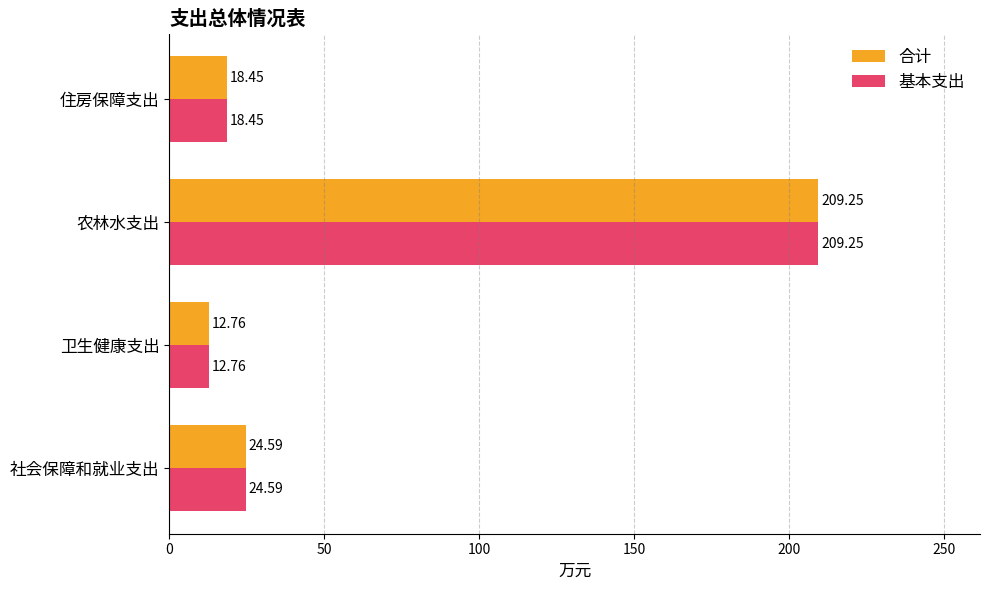

Which category has the highest value in the 合计 series?

农林水支出